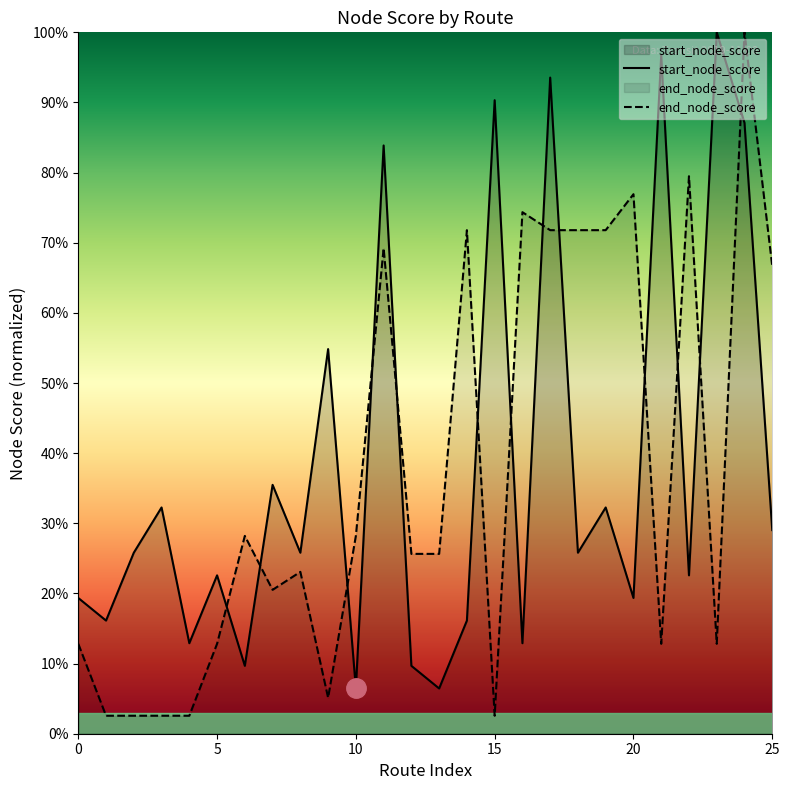

Where is the first local minimum for end_node_score?

7